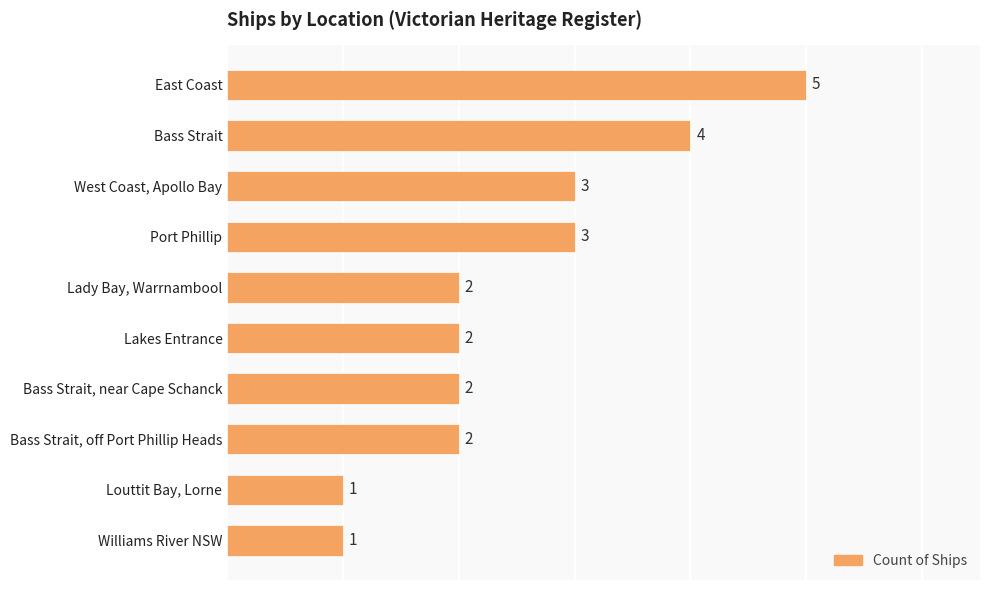

What is the smallest value displayed?

1